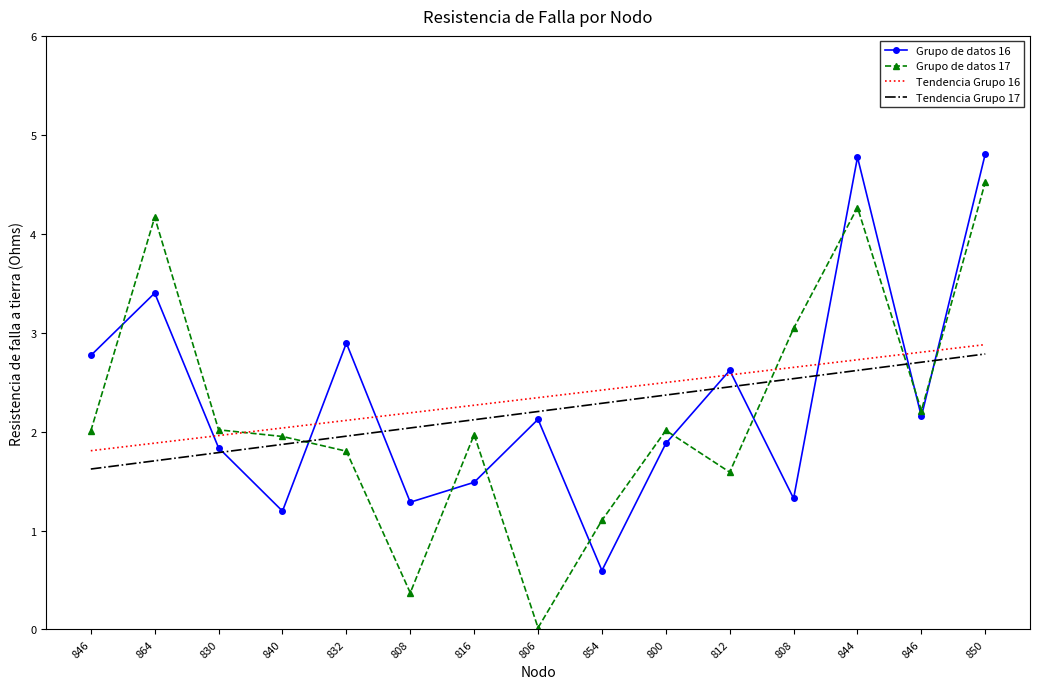

What are all the series names shown in the legend?

Grupo de datos 16, Grupo de datos 17, Tendencia Grupo 16, Tendencia Grupo 17